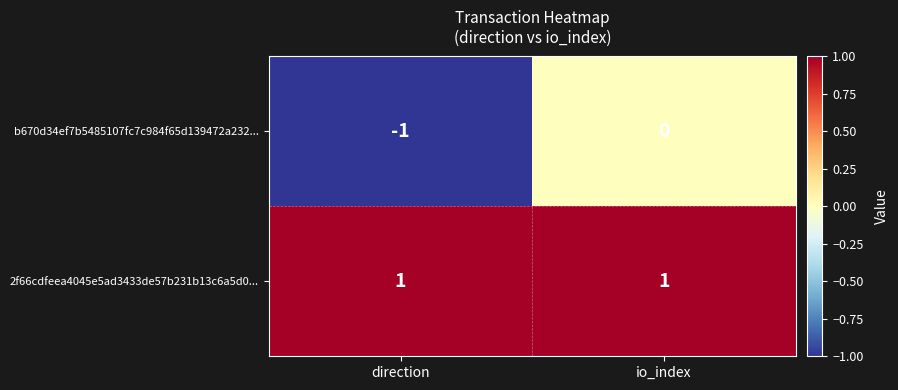

Is it true that b670d34ef7b5485107fc7c984f65d139472a232... equals -2 at direction?

False